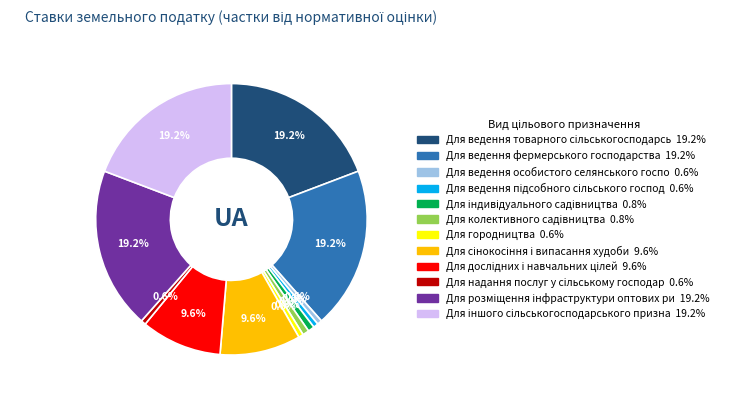

Is there a majority slice in this chart?

No